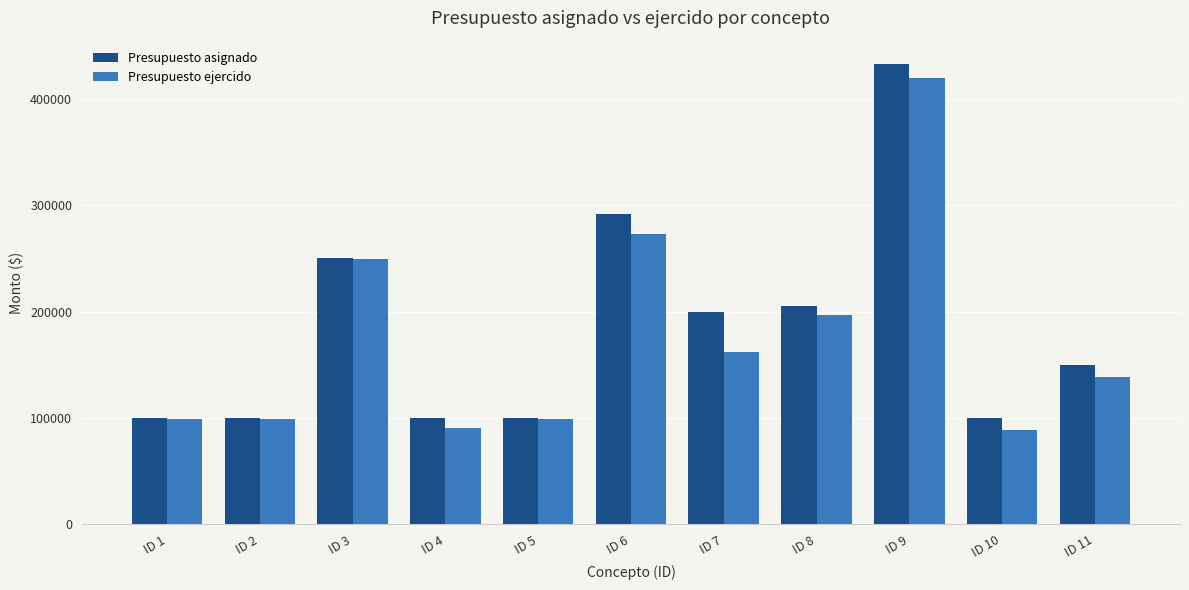

Count the number of categories in the chart.

11